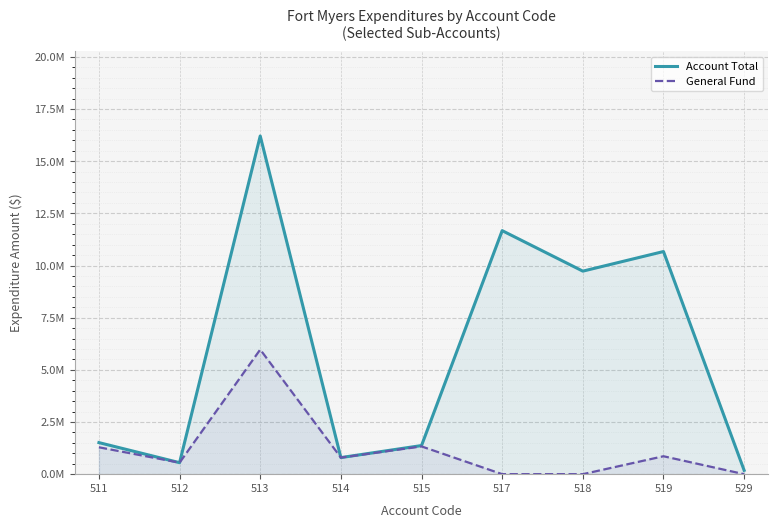

Is the value of General Fund at 529 greater than the value of Account Total at 512?

No